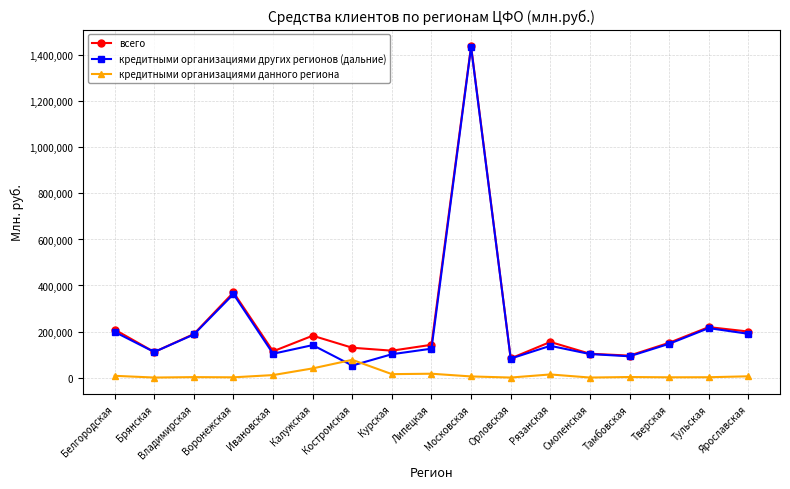

Which series has the largest total across all categories?

всего